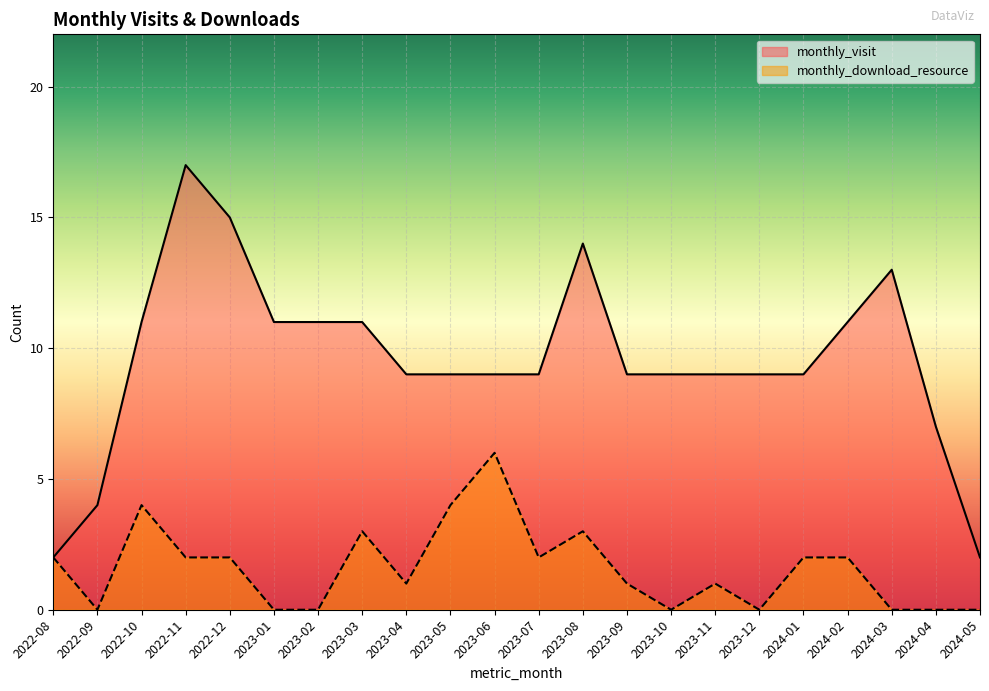

Between 2022-08 and 2023-09, which is larger?

2023-09